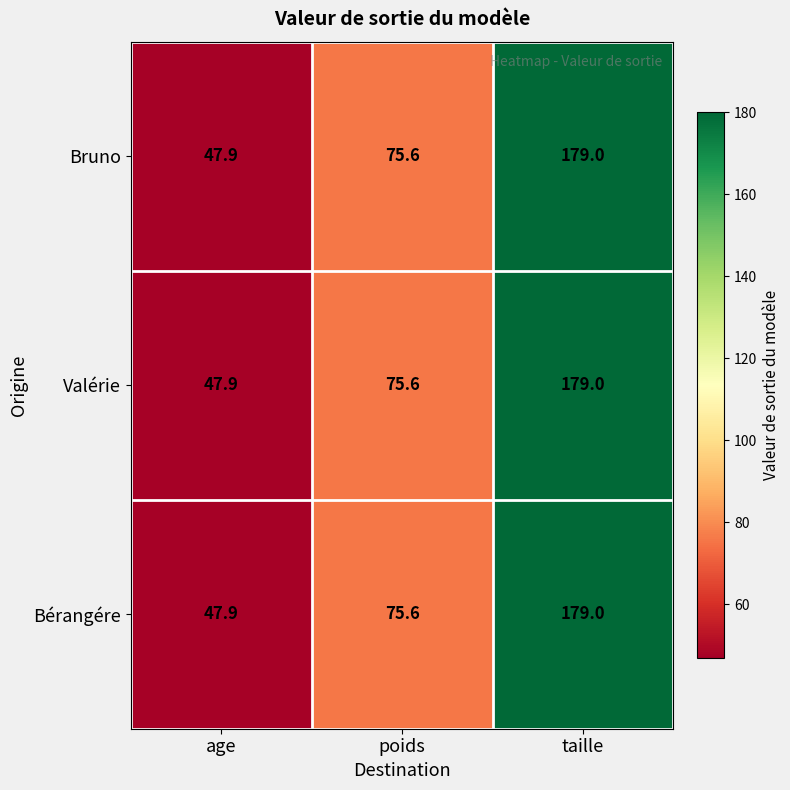

The Bruno series shows 52.3 at poids. True or false?

False